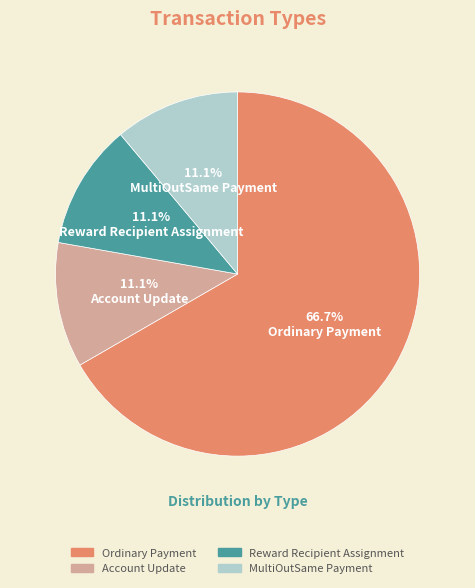

The MultiOutSame Payment slice represents 5% of the pie. True or false?

False